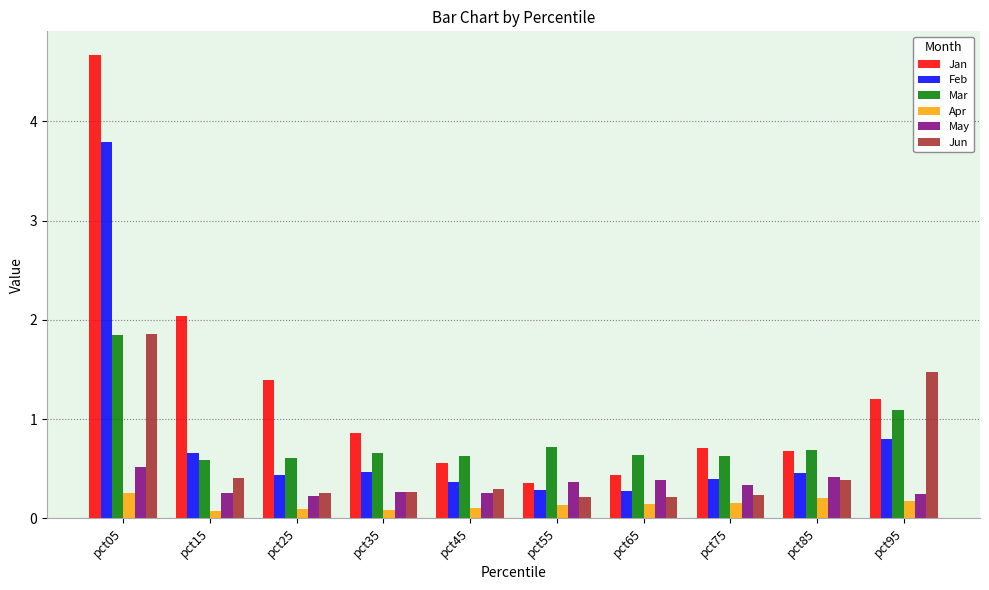

At which label is Feb closest to 2?

pct95